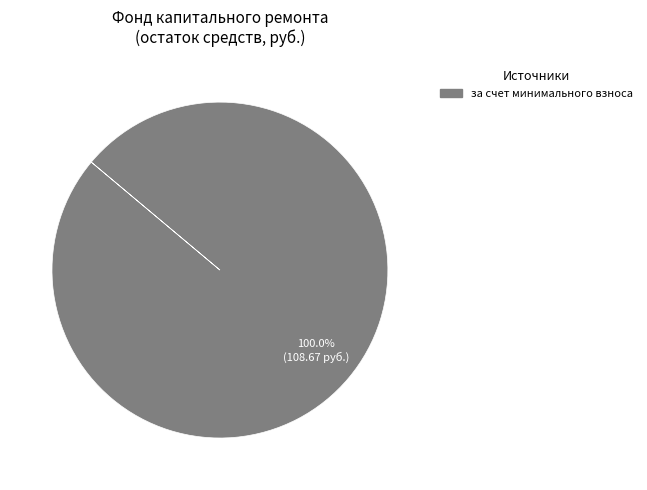

Is there any slice that represents more than half of the pie?

Yes